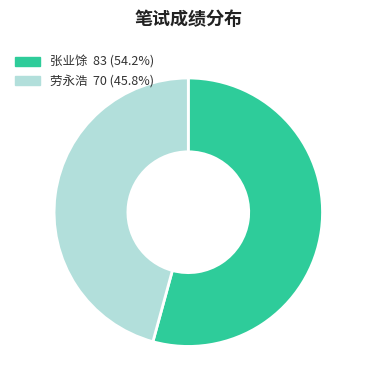

Is the sum of 劳永浩 and 张业馀 greater than half?

Yes